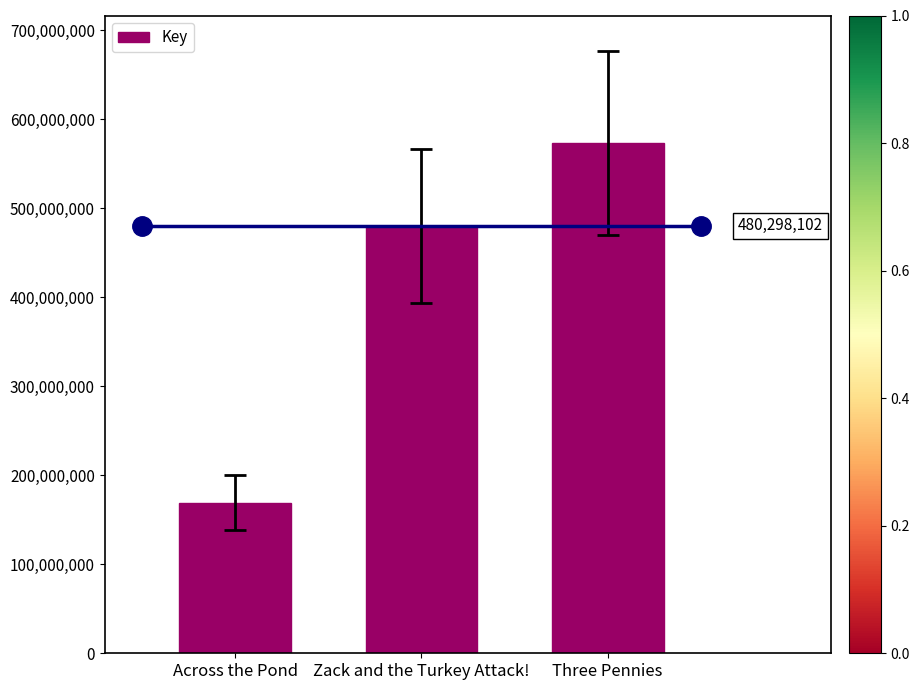

Which has a higher value, Zack and the Turkey Attack! or Three Pennies?

Three Pennies